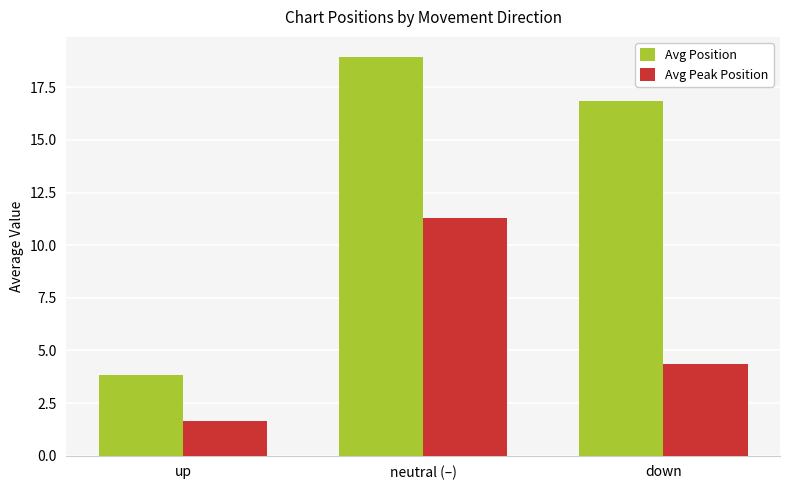

The Avg Peak Position series shows 4.3 at down. True or false?

True